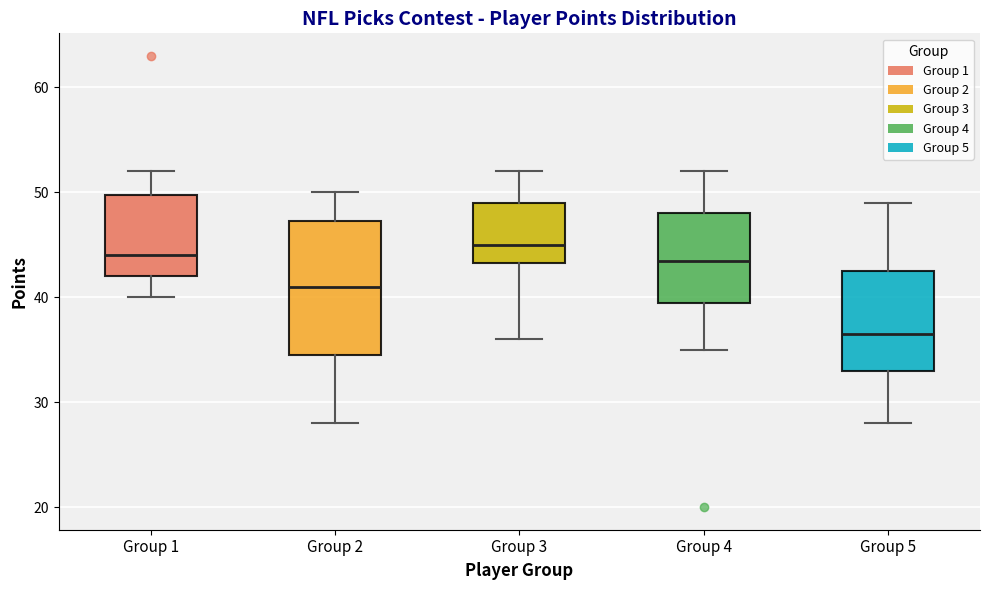

Which box's median line is the lowest?

Group 5